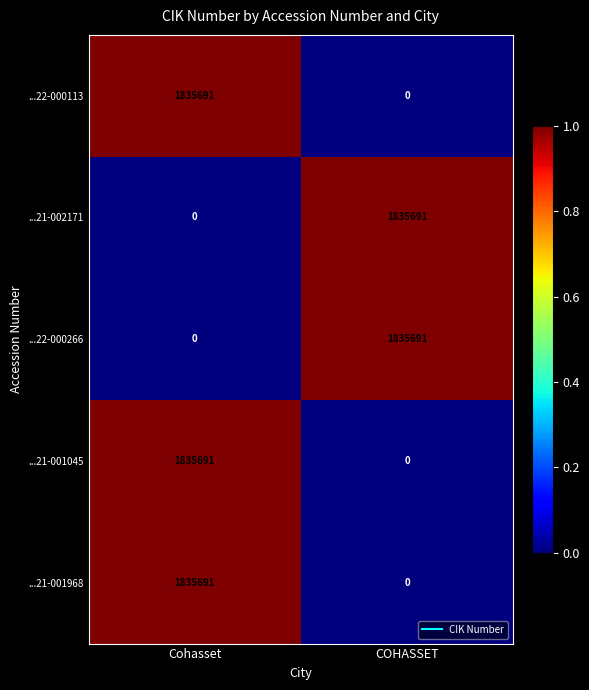

At which label does ...22-000113 reach its minimum?

COHASSET